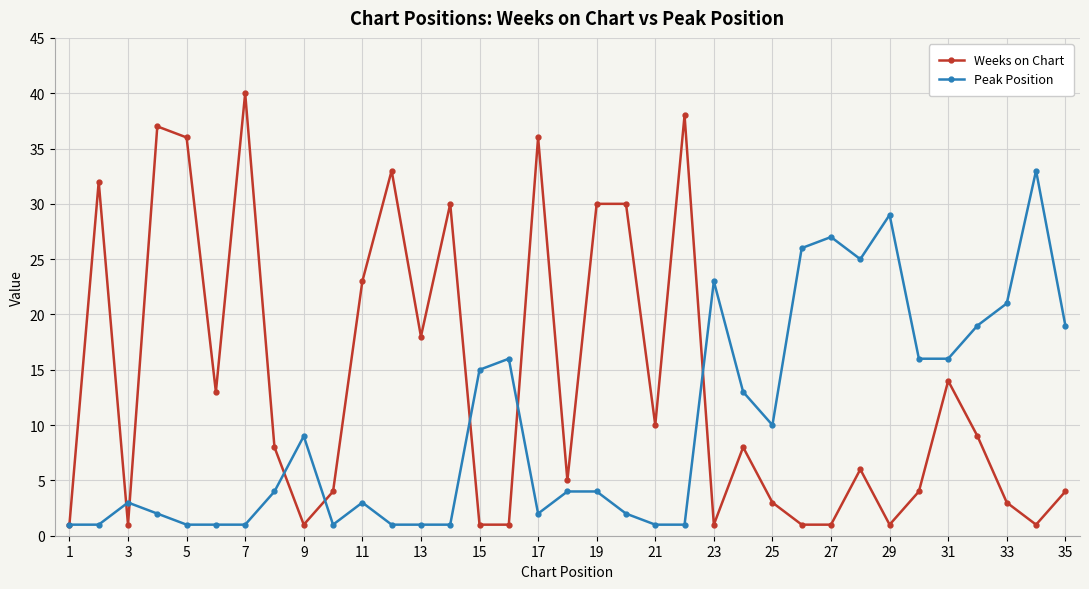

List the series in order of their peak value, lowest first.

Peak Position, Weeks on Chart